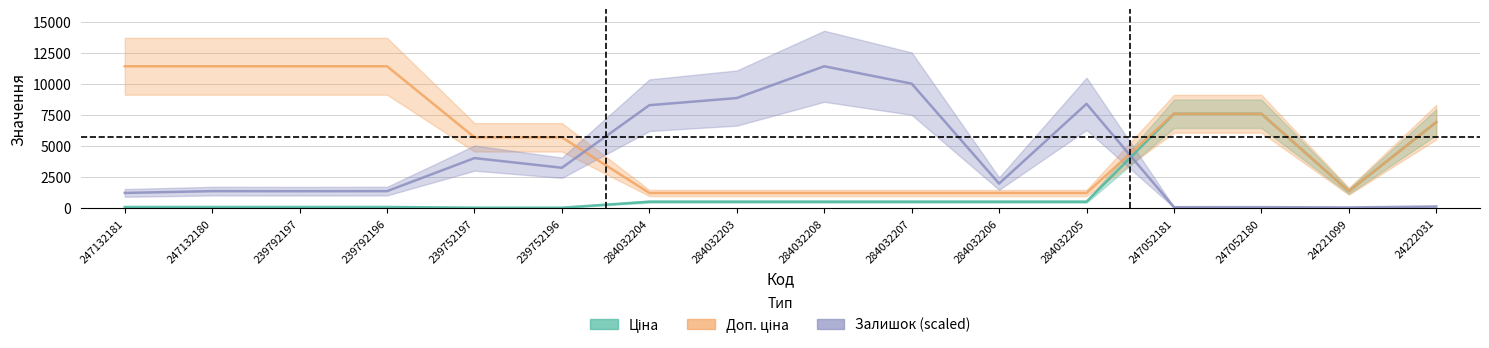

At which label does Залишок (scaled) first exceed 1992?

239752197